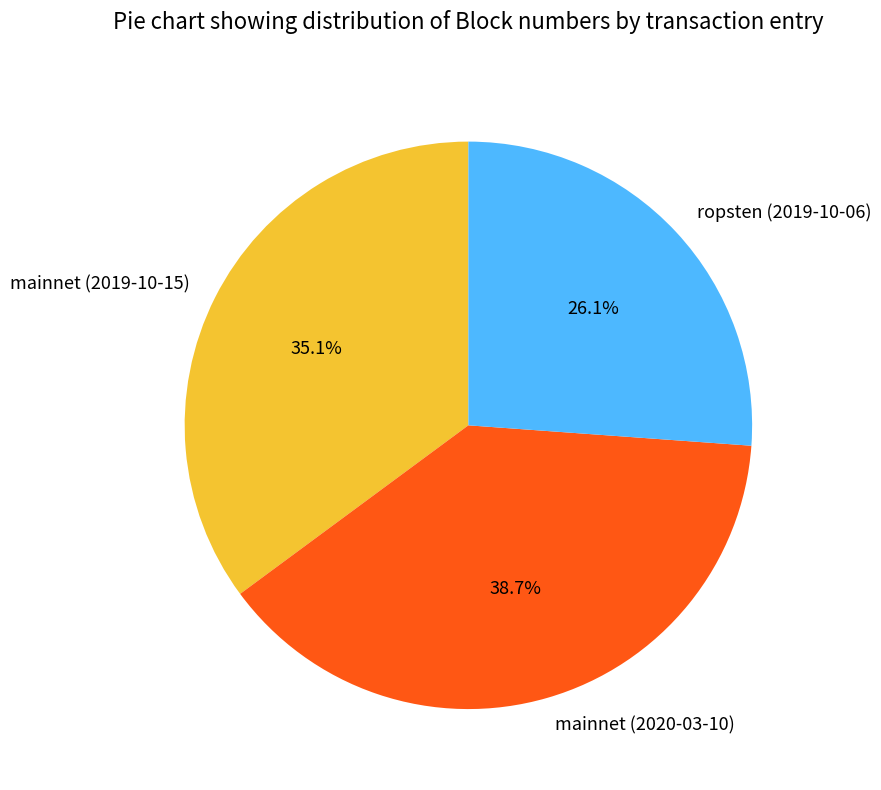

Between mainnet (2020-03-10) and mainnet (2019-10-15), which is larger?

mainnet (2020-03-10)